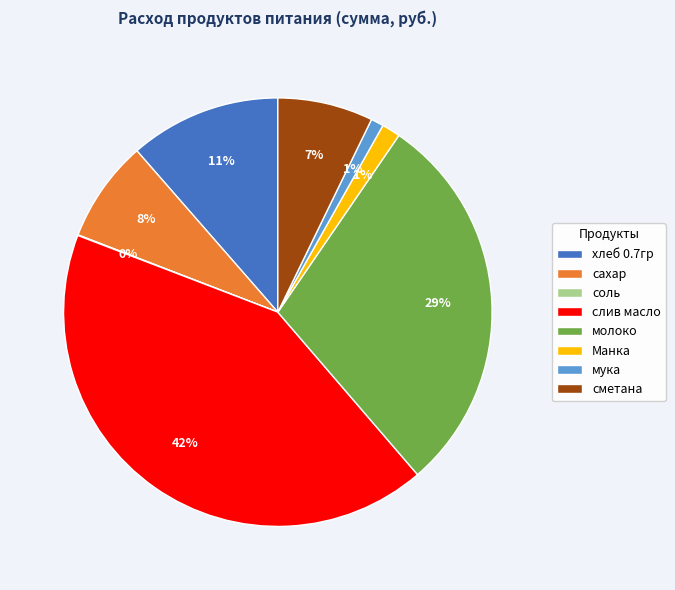

Does сметана account for over 50% of the chart?

No